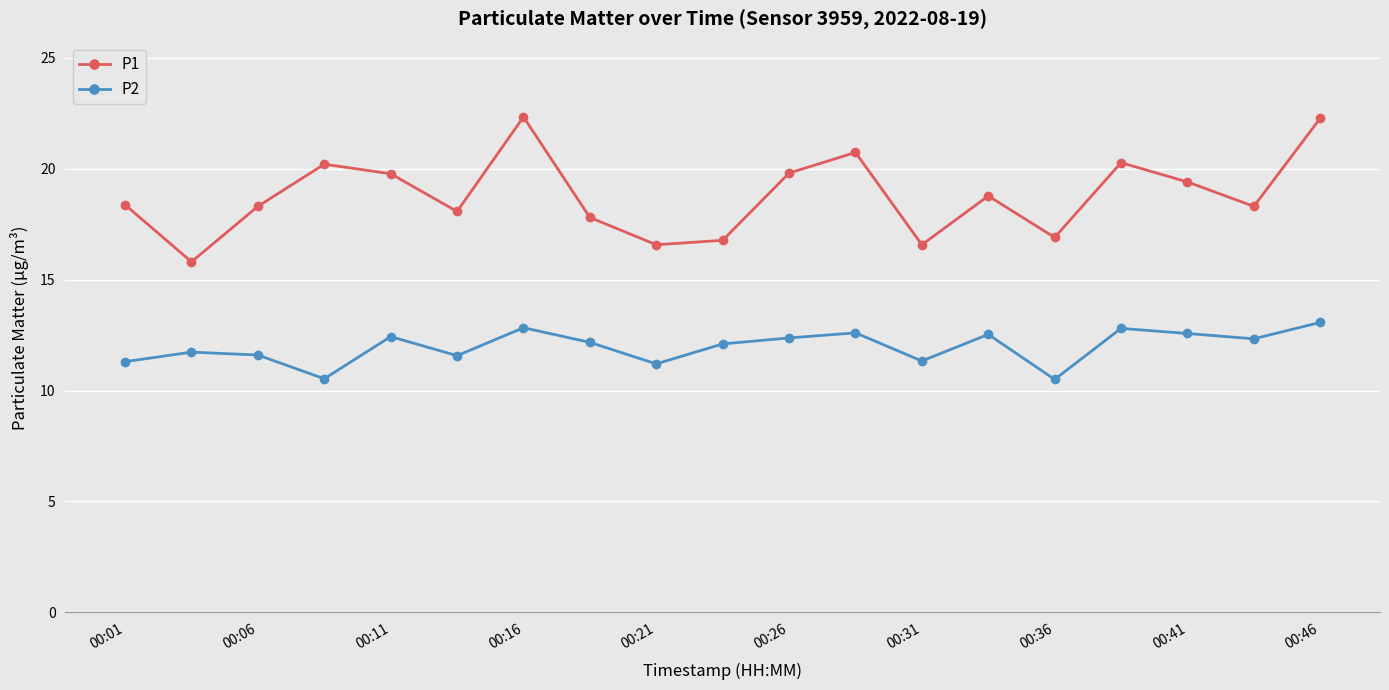

Which series has the widest spread of values?

P1